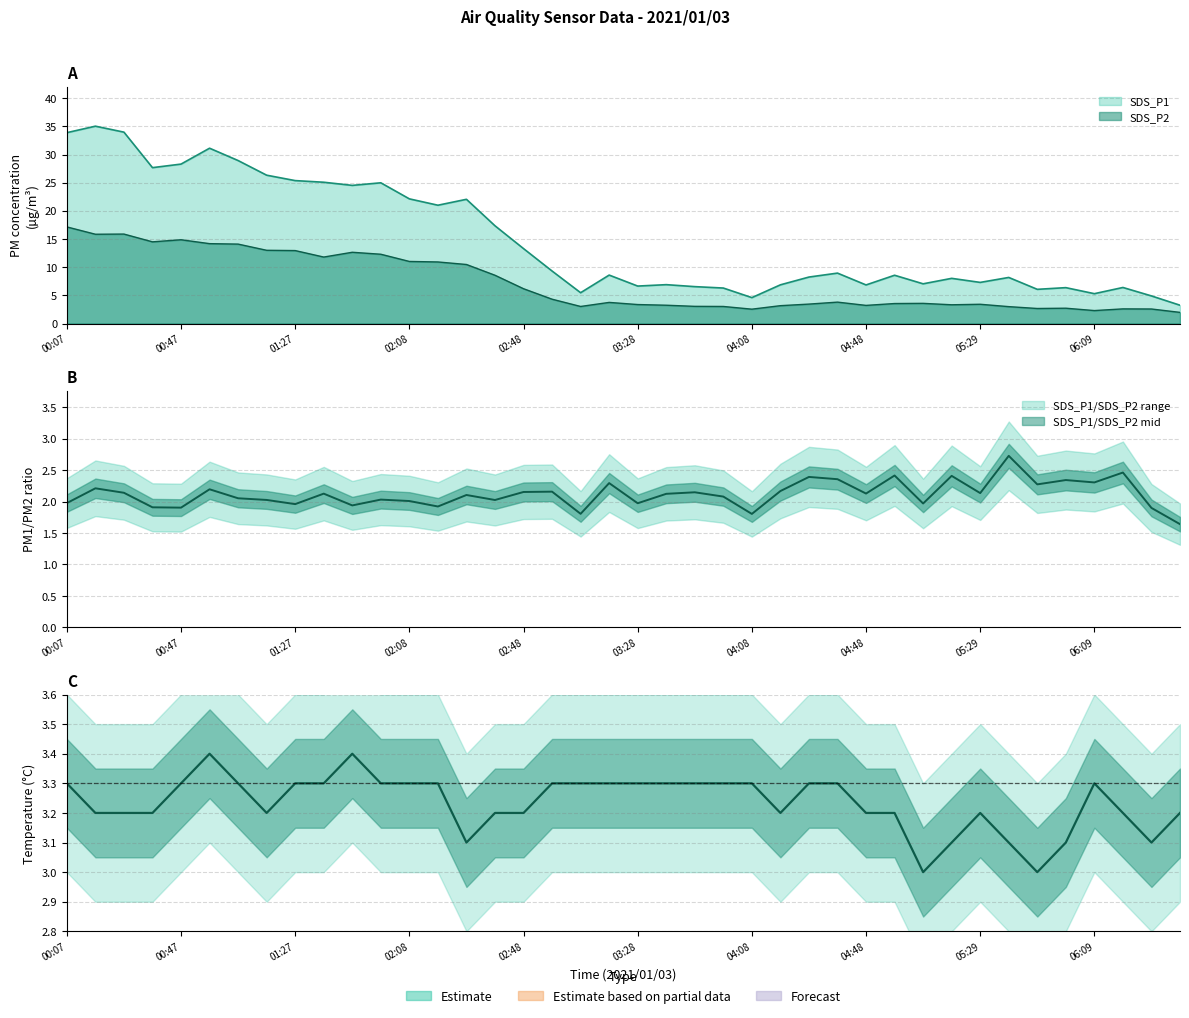

True or false: SDS_P2 and SDS_P1 cross at least once.

False